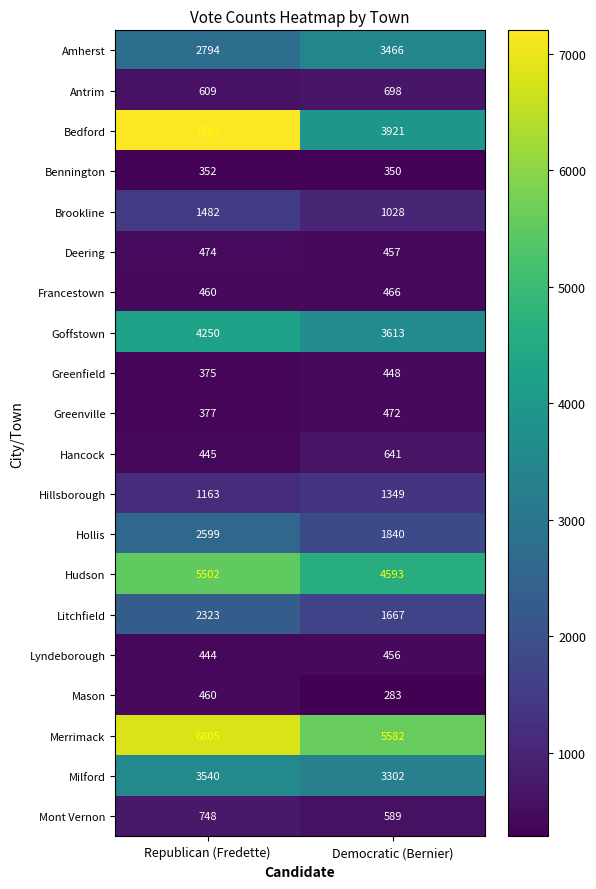

List the series in order of their peak value, lowest first.

Bennington, Greenfield, Lyndeborough, Mason, Francestown, Greenville, Deering, Hancock, Antrim, Mont Vernon, Hillsborough, Brookline, Litchfield, Hollis, Amherst, Milford, Goffstown, Hudson, Merrimack, Bedford